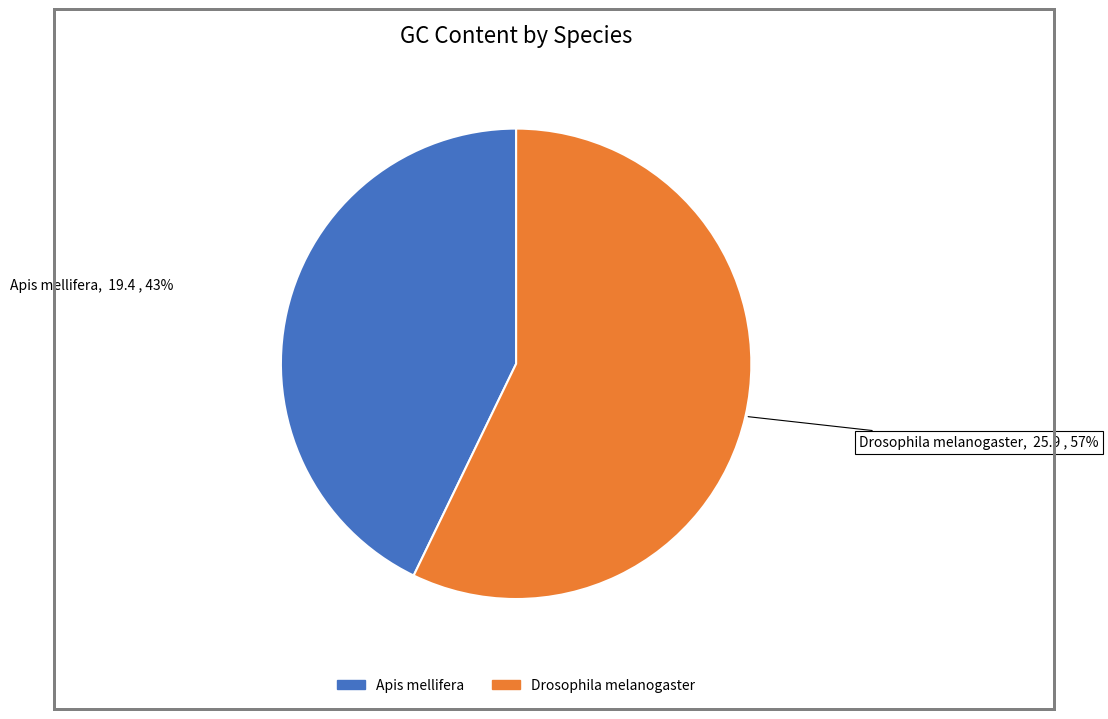

Between Apis mellifera and Drosophila melanogaster, which is larger?

Drosophila melanogaster